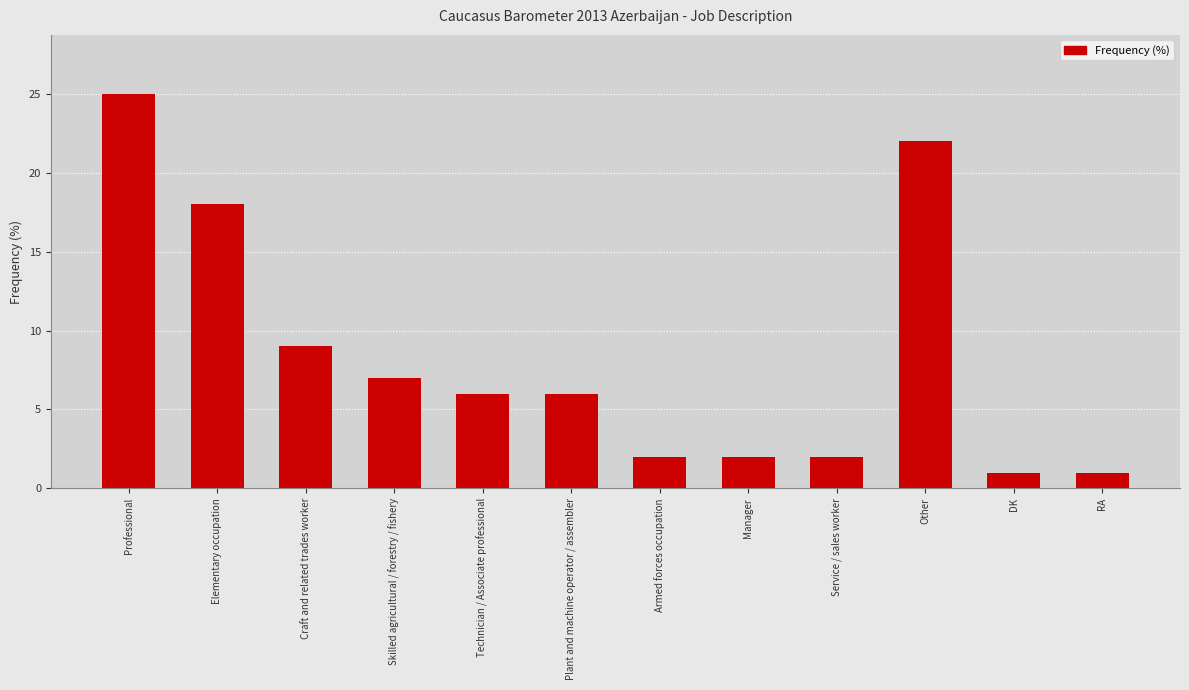

Approximately how many times larger is the value at Craft and related trades worker compared to Other?

0.4